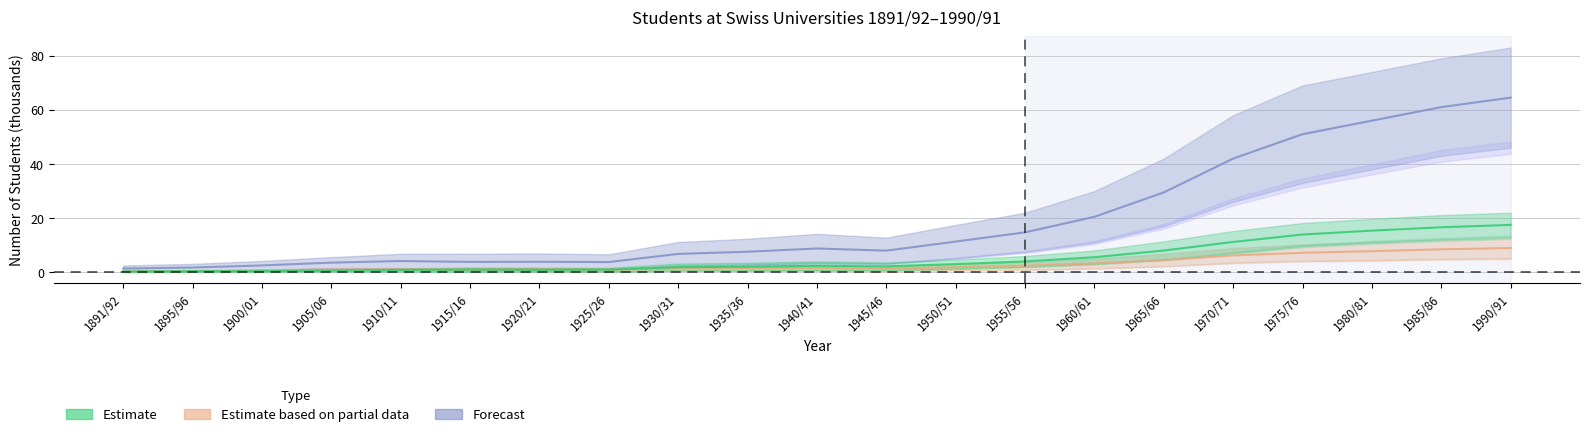

At how many categories does at least one series exceed 63?

1